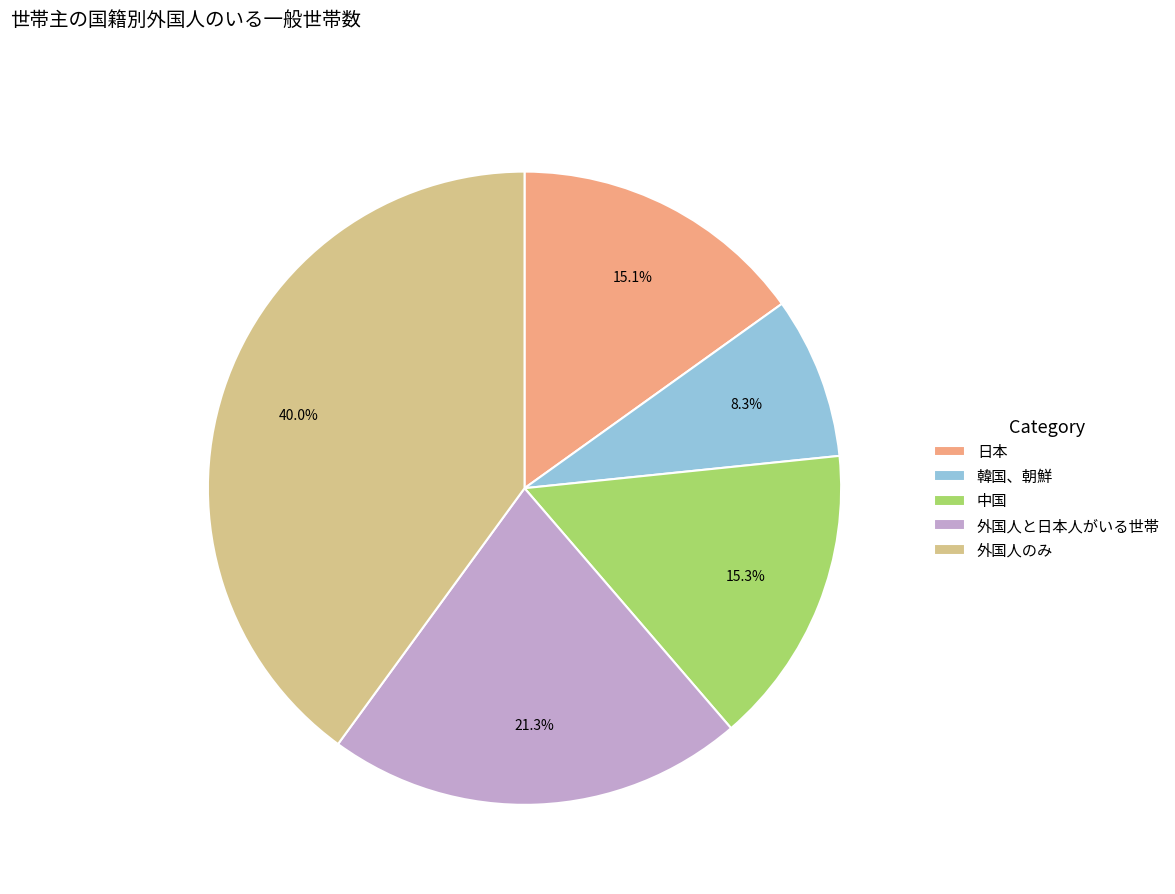

Approximately how many times larger is the value at 外国人のみ compared to 日本?

2.6